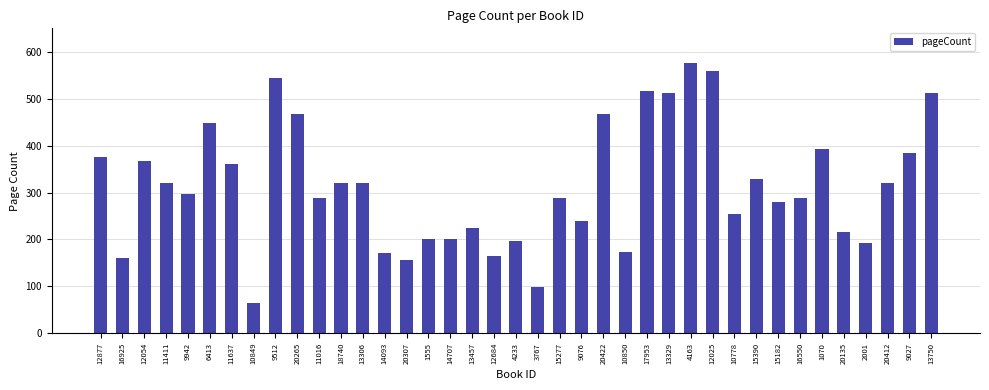

What is the difference between the second highest and second lowest values?

462